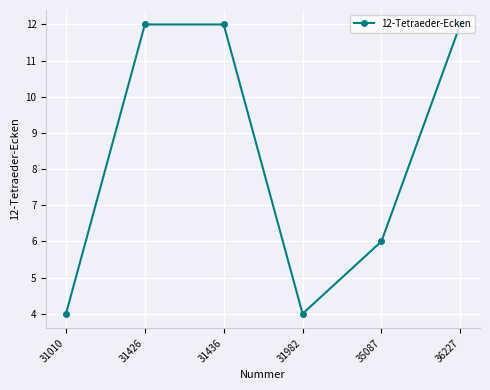

What is the difference between the maximum and minimum values?

8